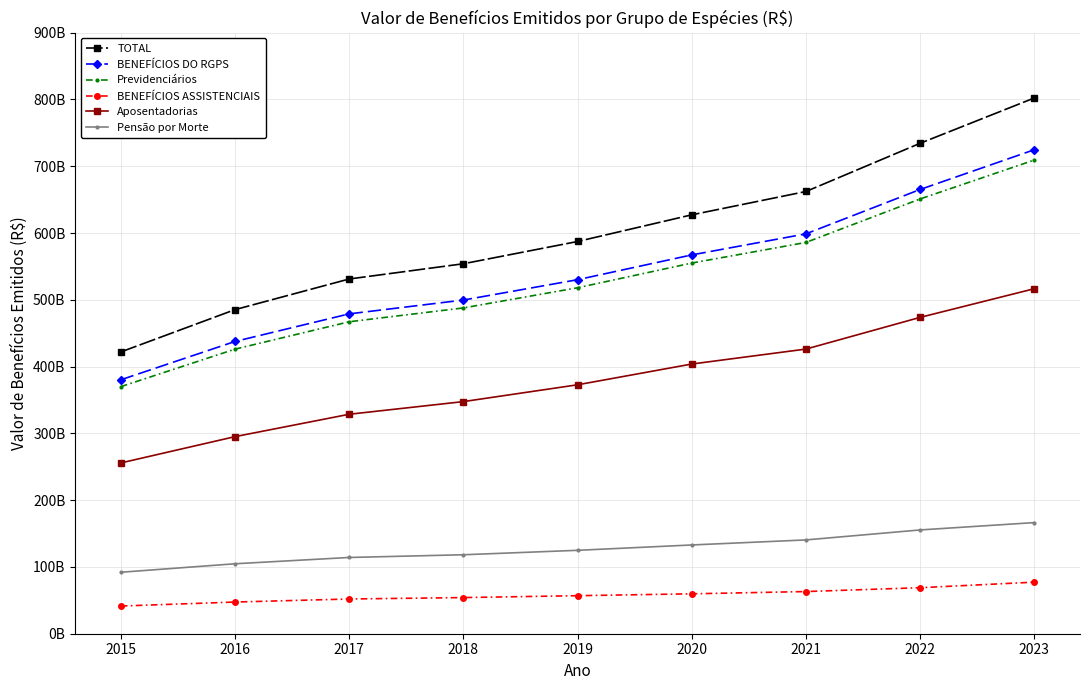

List the series in order of their peak value, highest first.

TOTAL, BENEFÍCIOS DO RGPS, Previdenciários, Aposentadorias, Pensão por Morte, BENEFÍCIOS ASSISTENCIAIS